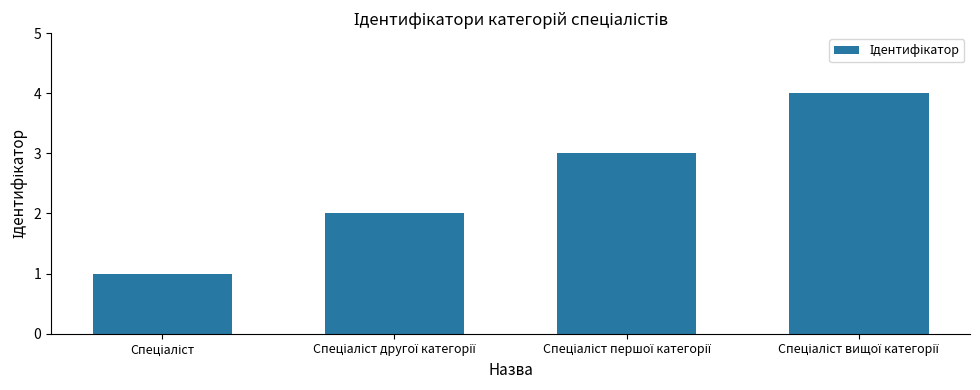

What is the difference between the maximum and minimum values?

3